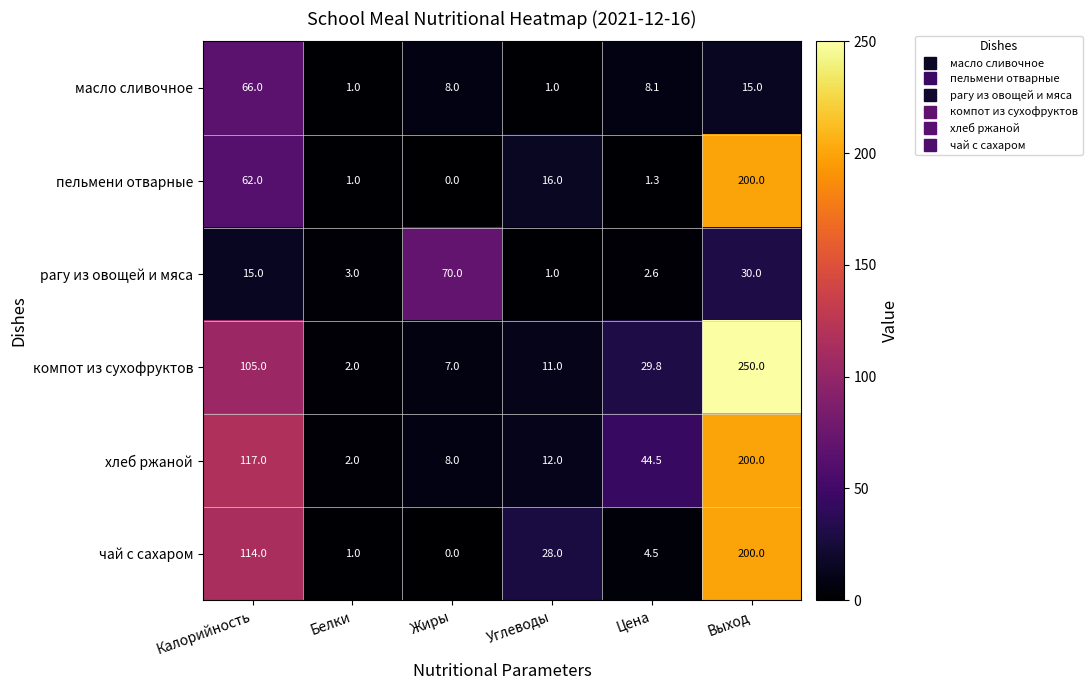

How many categories are shown in the chart?

6